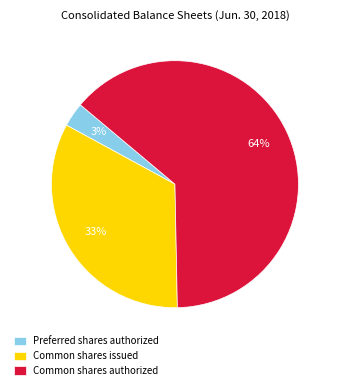

Do Preferred shares authorized and Common shares authorized together represent more than half of the pie?

Yes